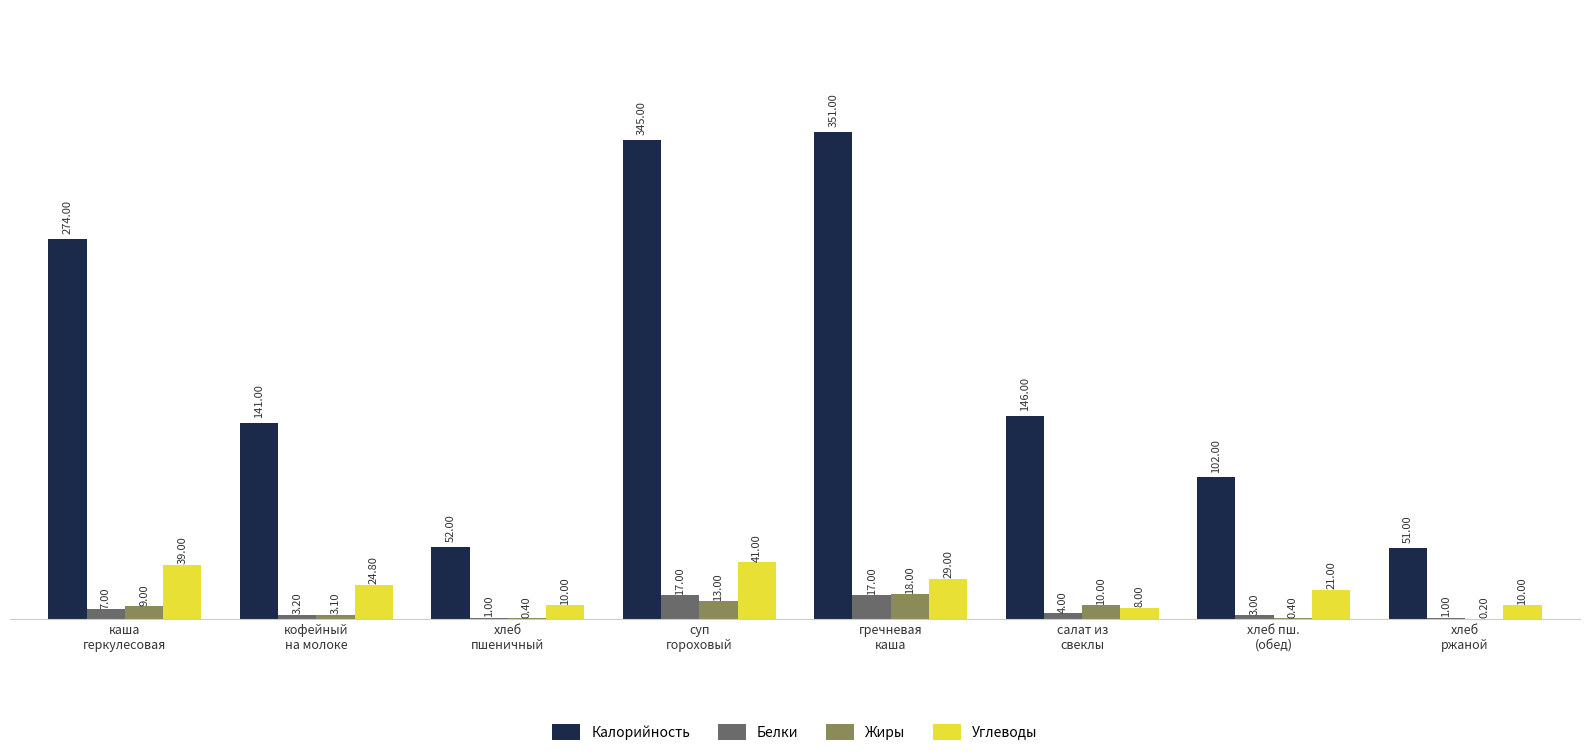

What is the total value across all series at салат из
свеклы?

168.0